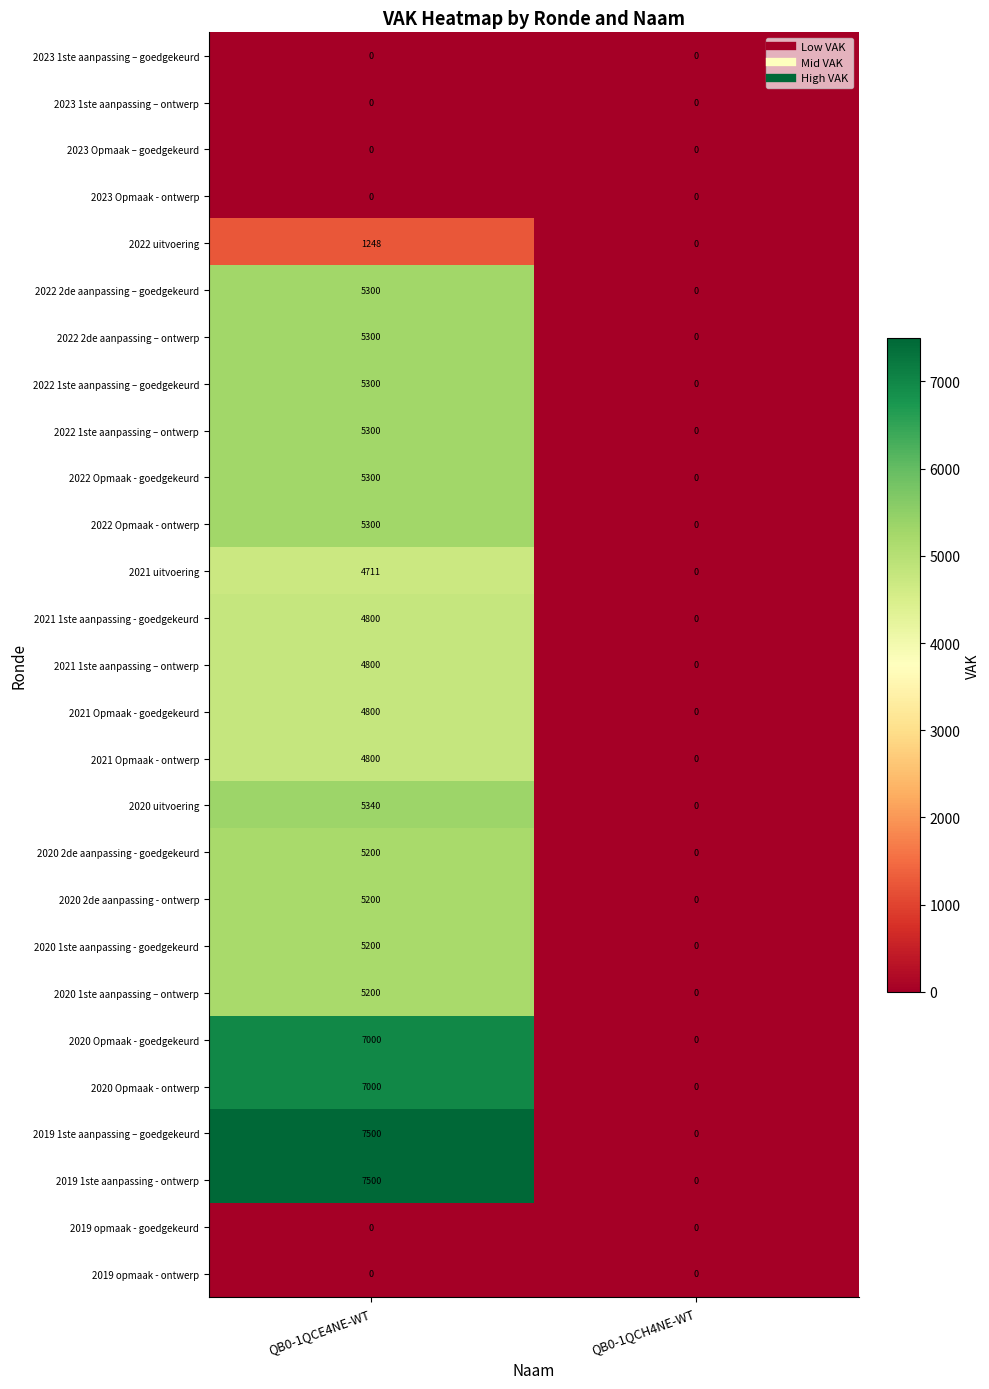

What value does the 2021 Opmaak - goedgekeurd series have at QB0-1QCE4NE-WT?

4800